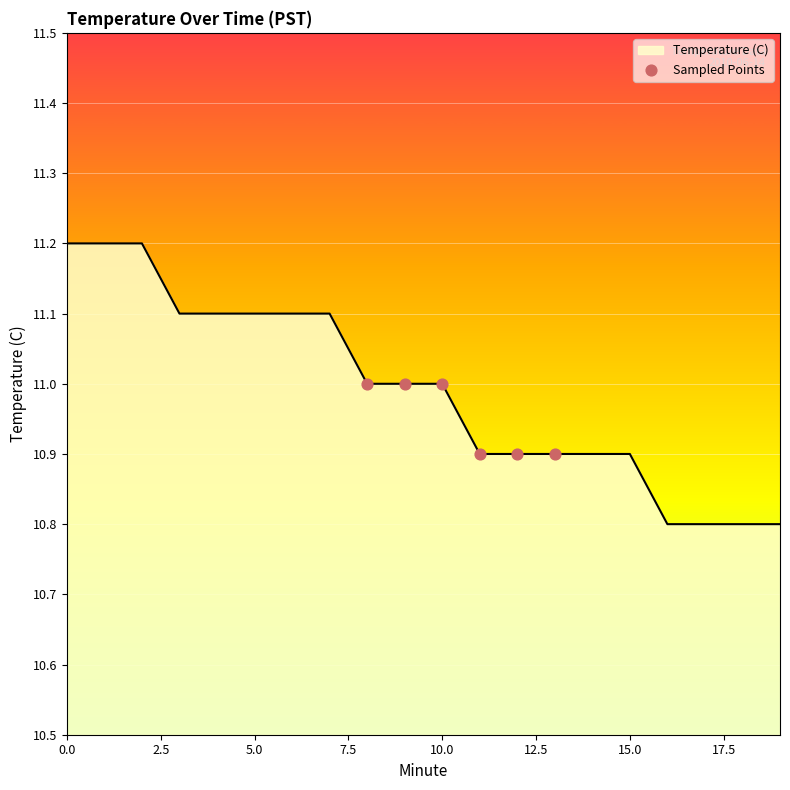

What is the maximum value shown in the chart?

11.2